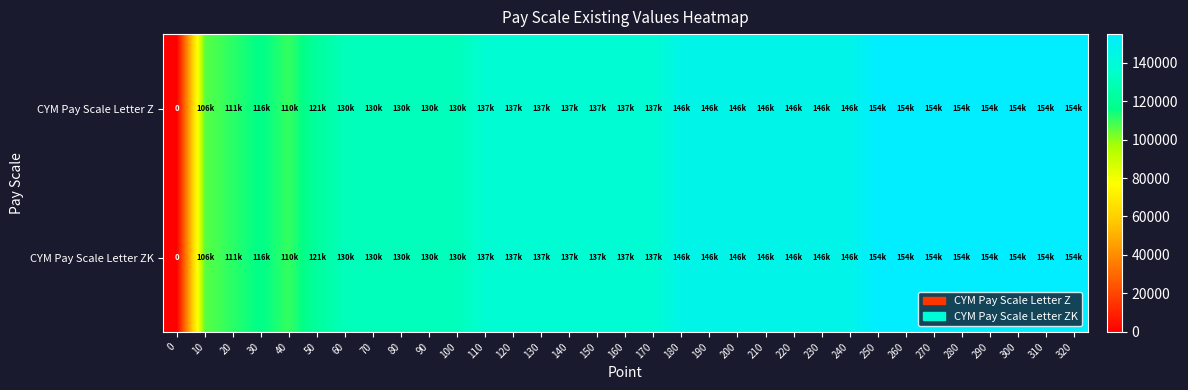

What is the highest value of the CYM Pay Scale Letter Z series?

154760